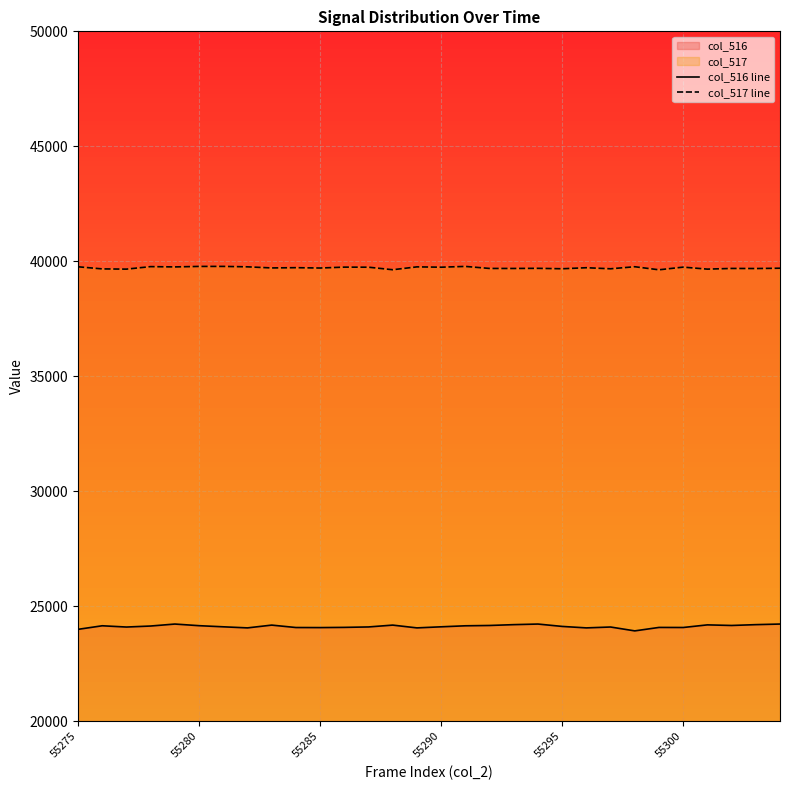

True or false: col_516 line has more than 0 points higher than both neighbors.

True